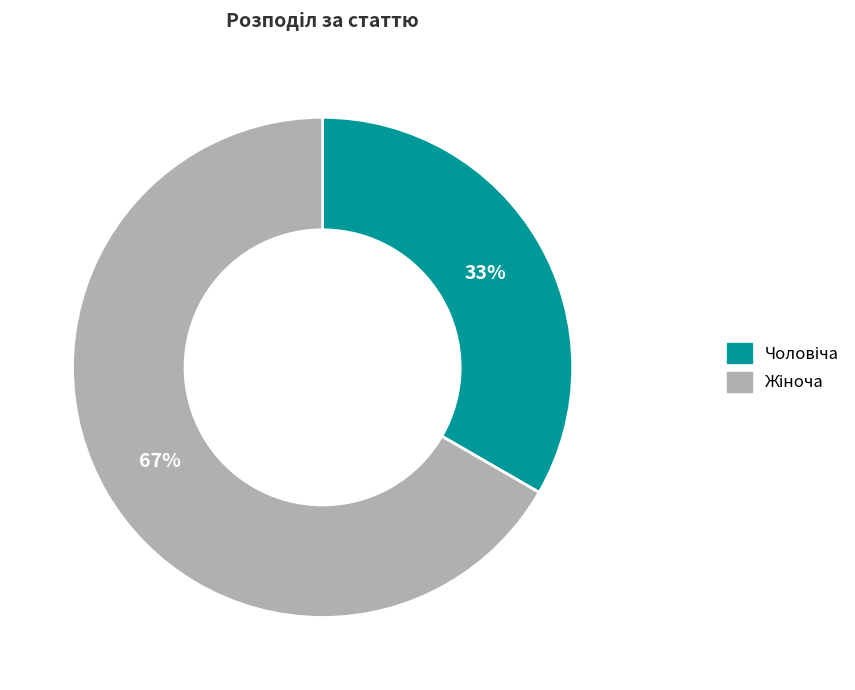

Count the number of slices in the pie.

2